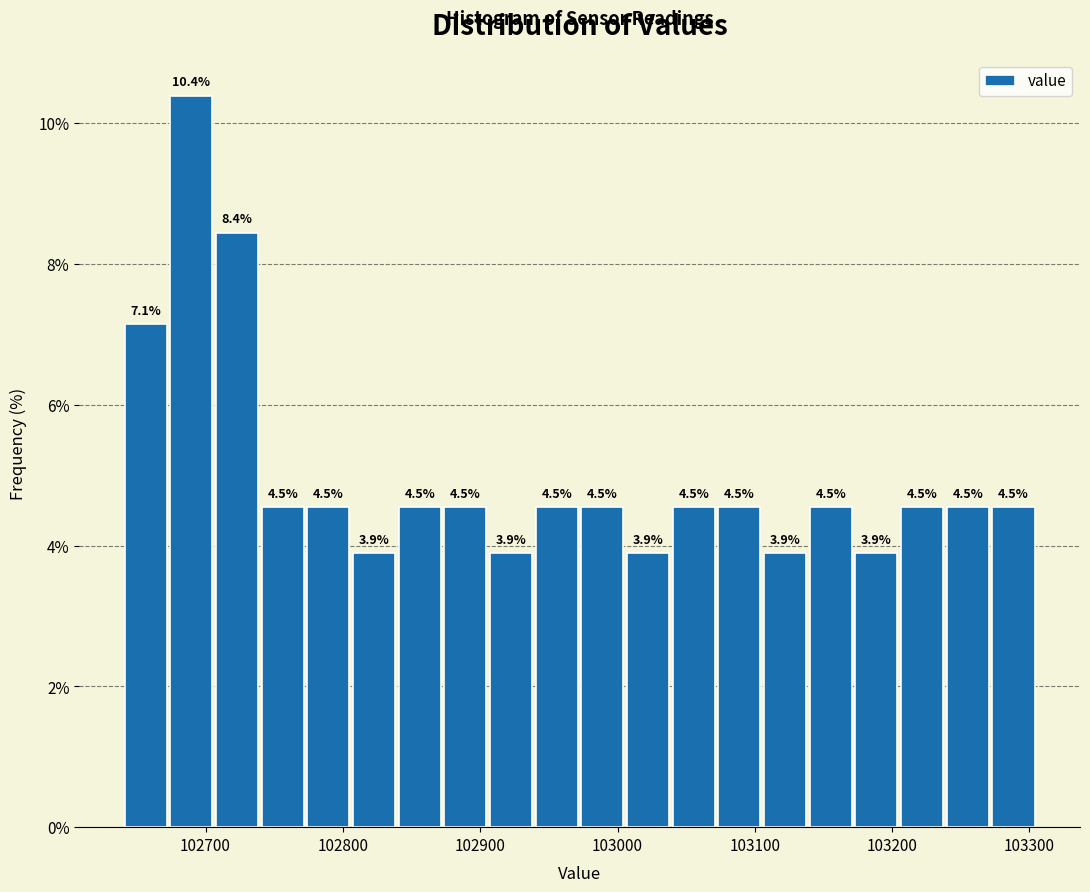

Read against the x-axis, roughly where is the centre of the tallest bar?

102690